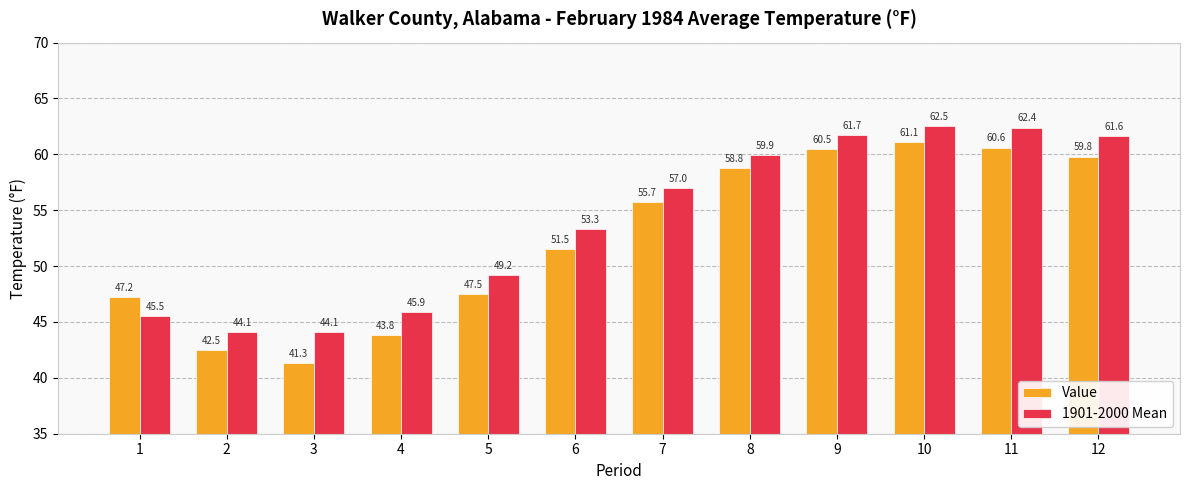

At which label does Value reach its peak?

10